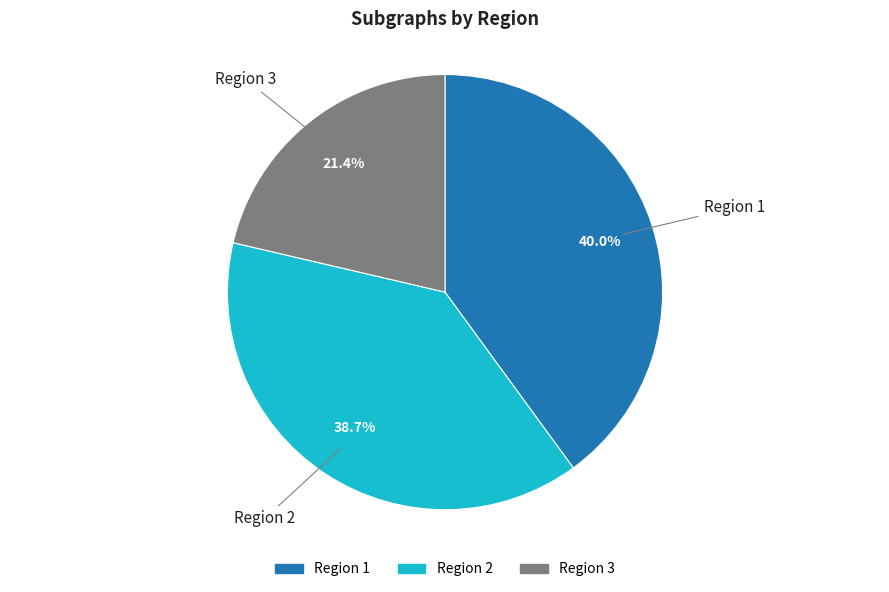

Combined, do Region 3 and Region 1 account for over 50%?

Yes